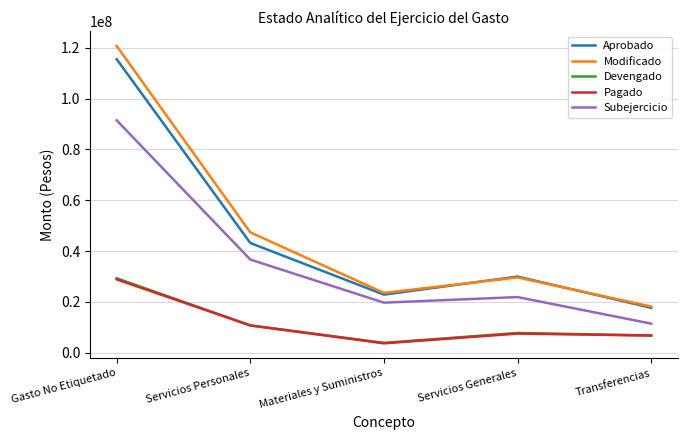

Reading left to right, extract all data points from this chart.

Aprobado: 115558101.0	43150000.0	22821633.0	29947088.0	17622480.0
Modificado: 120758172.6	47333384.8	23501907.2	29595615.7	18129552.8
Devengado: 29274047.9	10699159.9	3833605.9	7734500.6	6728969.3
Pagado: 28832134.2	10699159.9	3650262.3	7475930.6	6728969.3
Subejercicio: 91484124.7	36634224.9	19668301.3	21861115.0	11400583.5